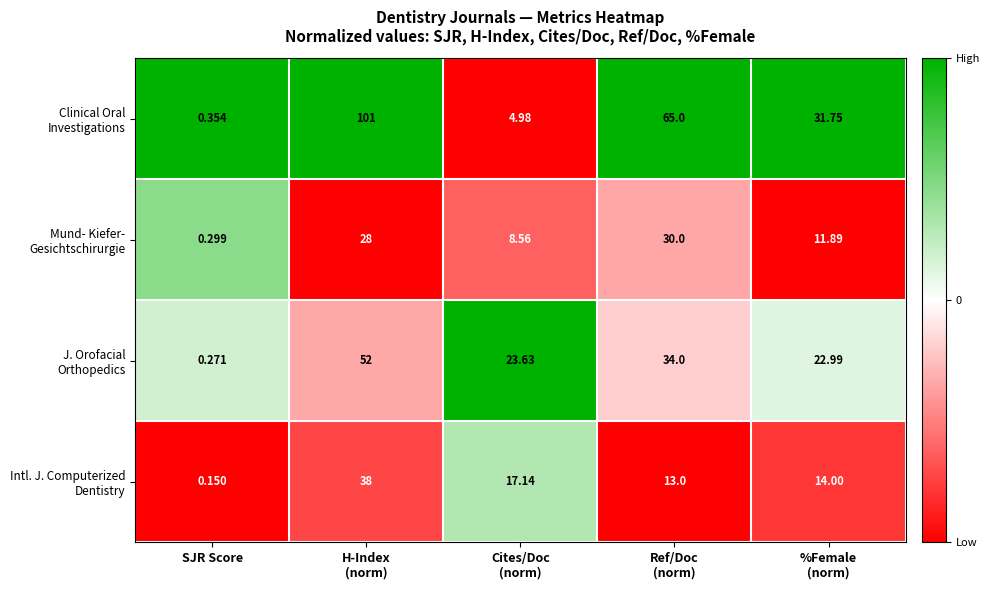

At which category does the chart reach its minimum across all series?

SJR Score